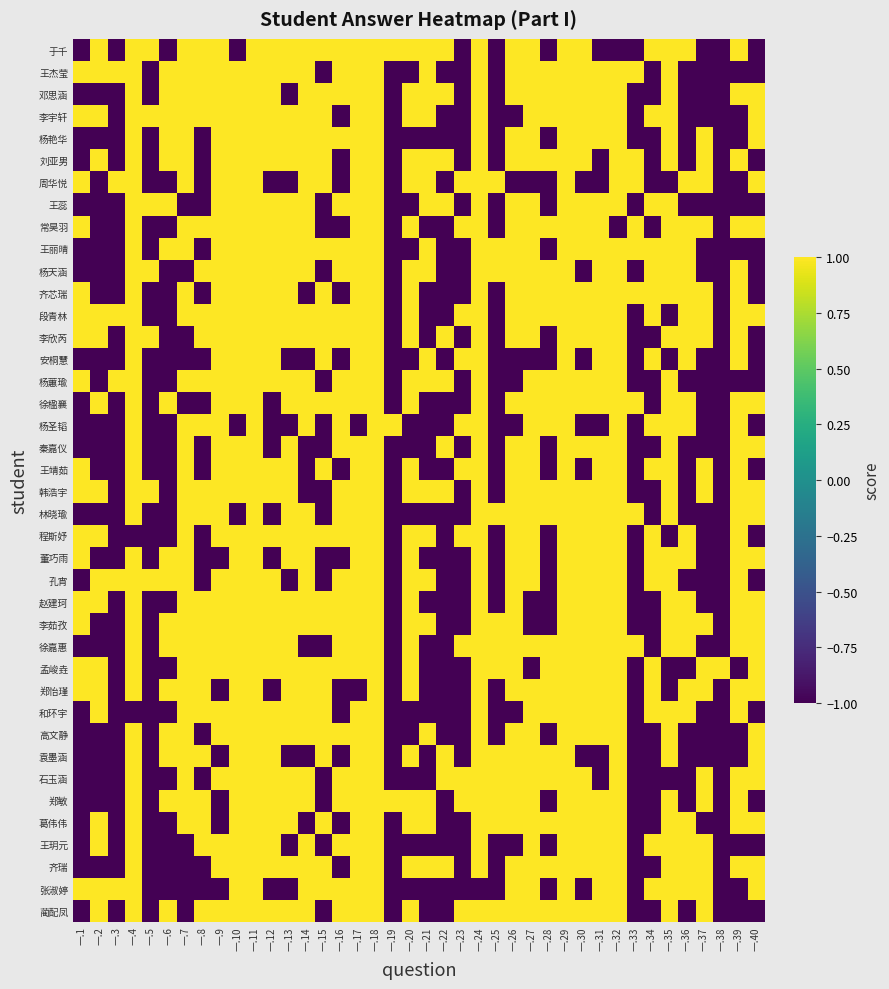

What is the greatest value displayed?

1